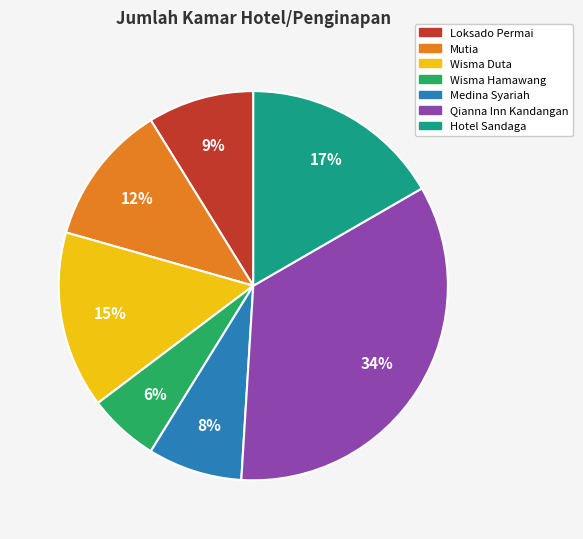

Does Qianna Inn Kandangan represent more than half of the total?

No